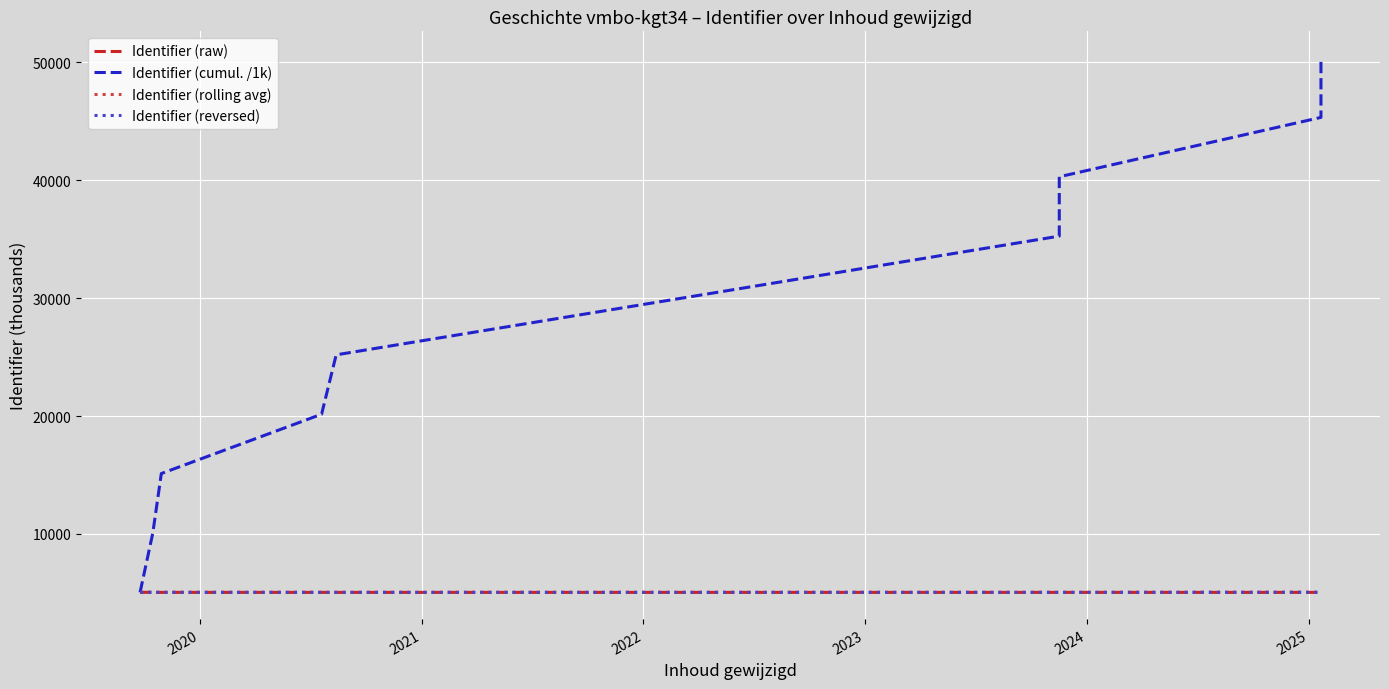

Where is Identifier (rolling avg) nearest to the value 5038?

2021